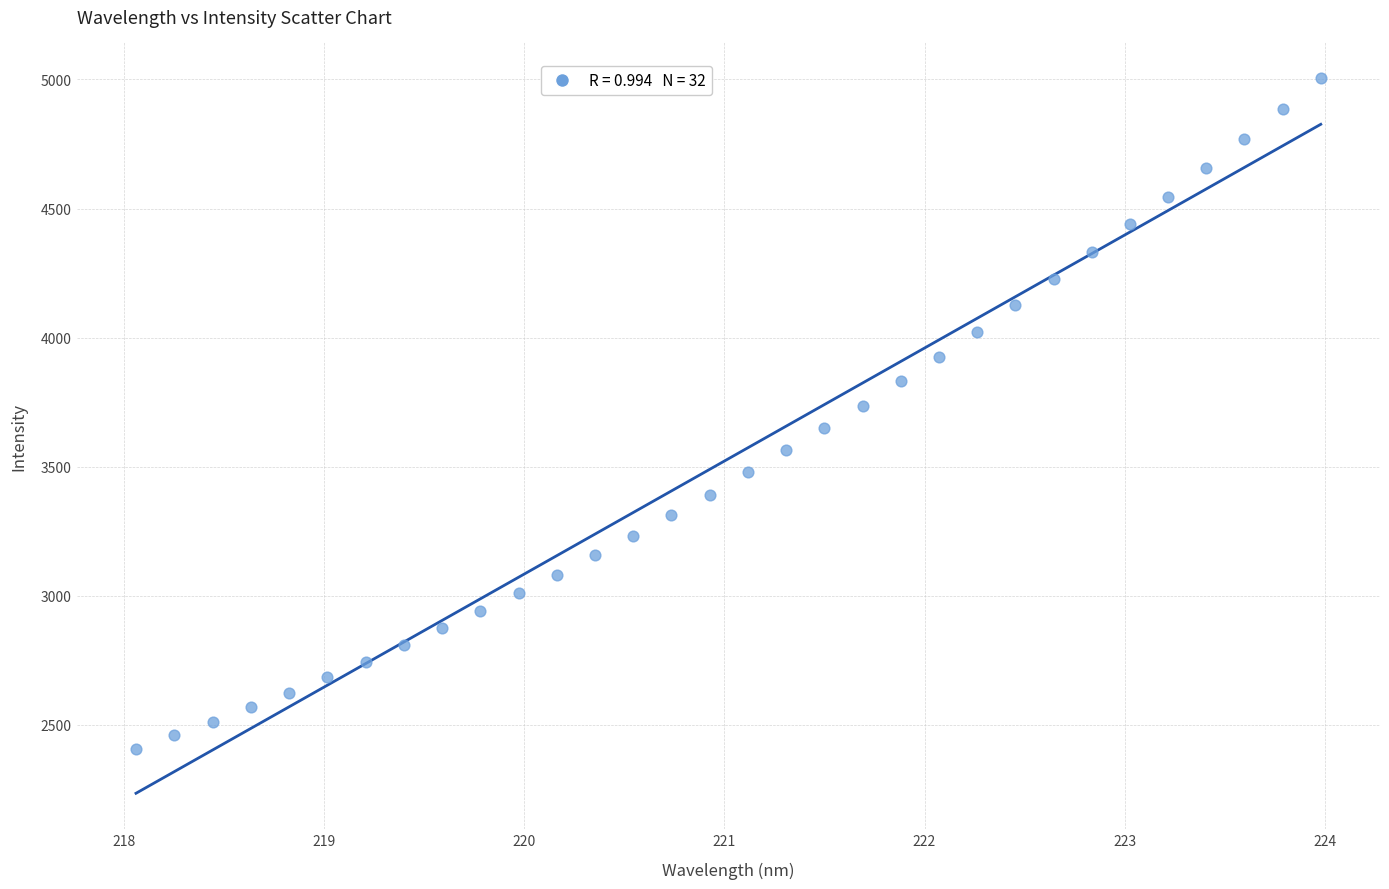

What is the range of Y values (max minus min)?

2598.8